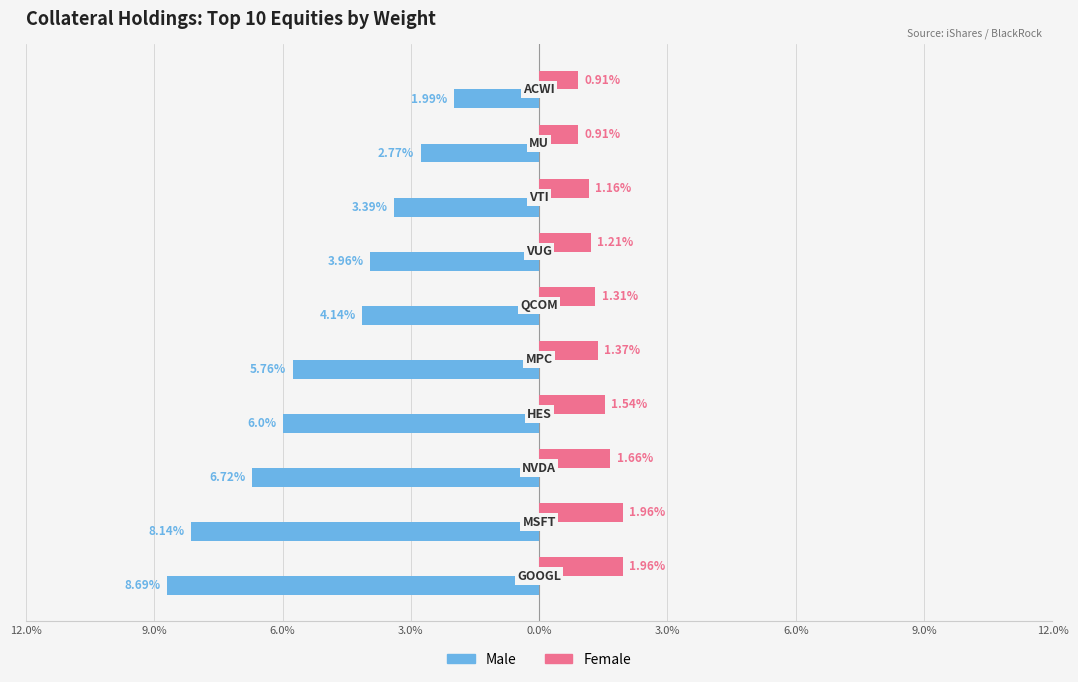

What are all the series names shown in the legend?

Male, Female